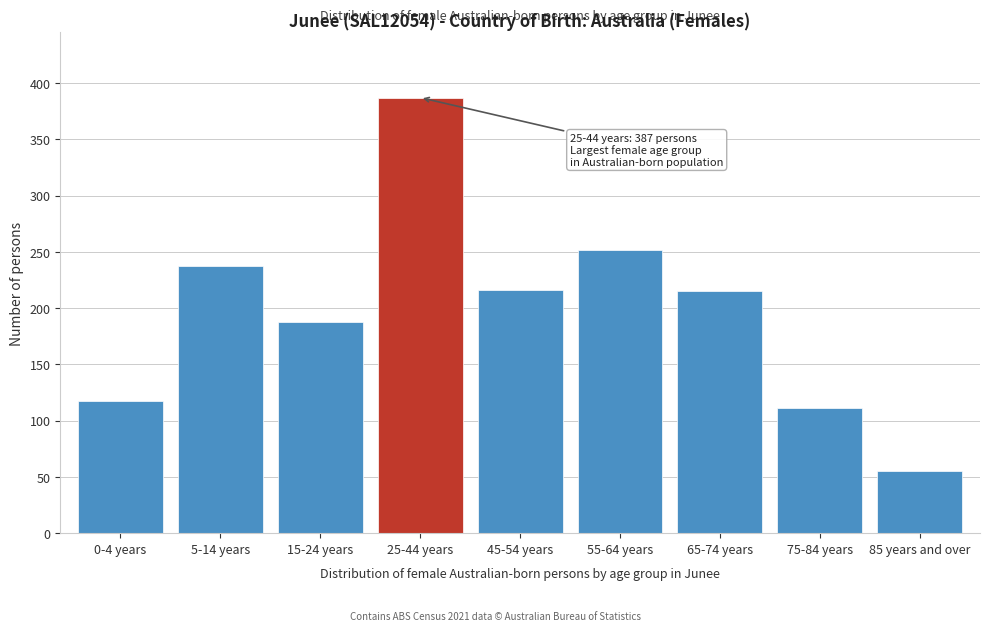

At which category does the chart reach its minimum across all series?

85 years and over